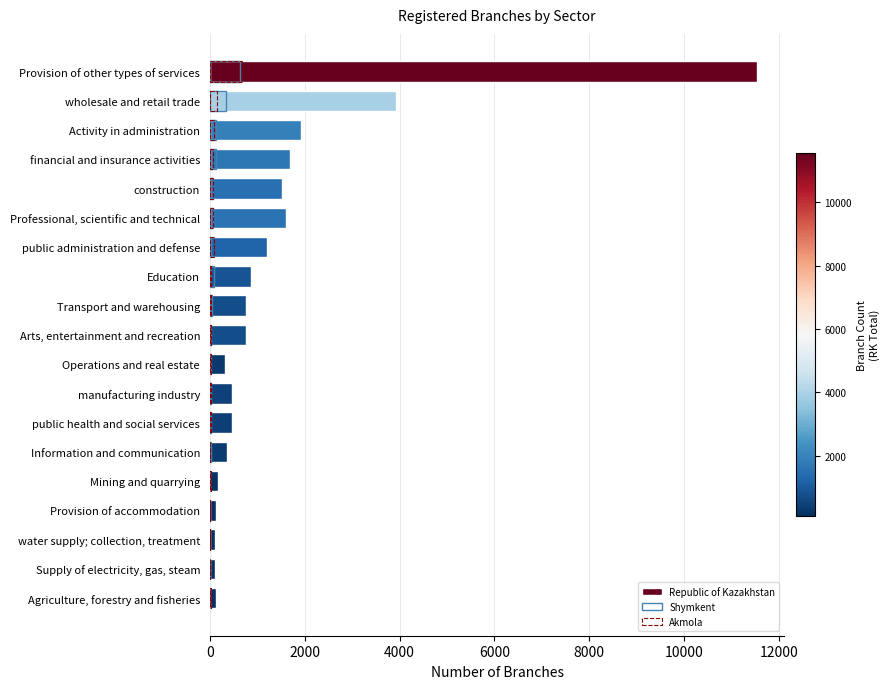

What is the smallest value displayed?

1